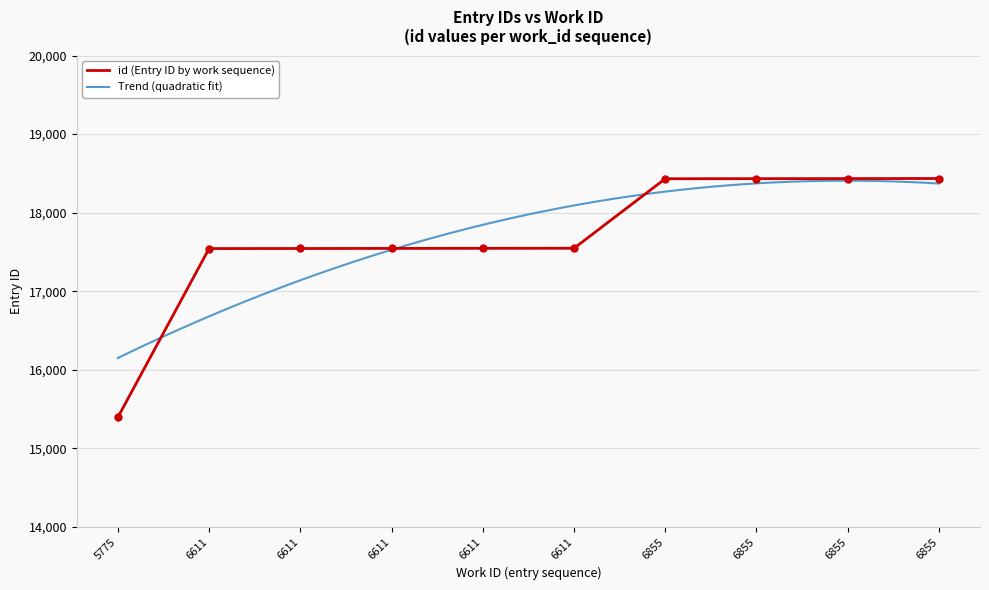

What is the value of the 9th point from the left?

18432